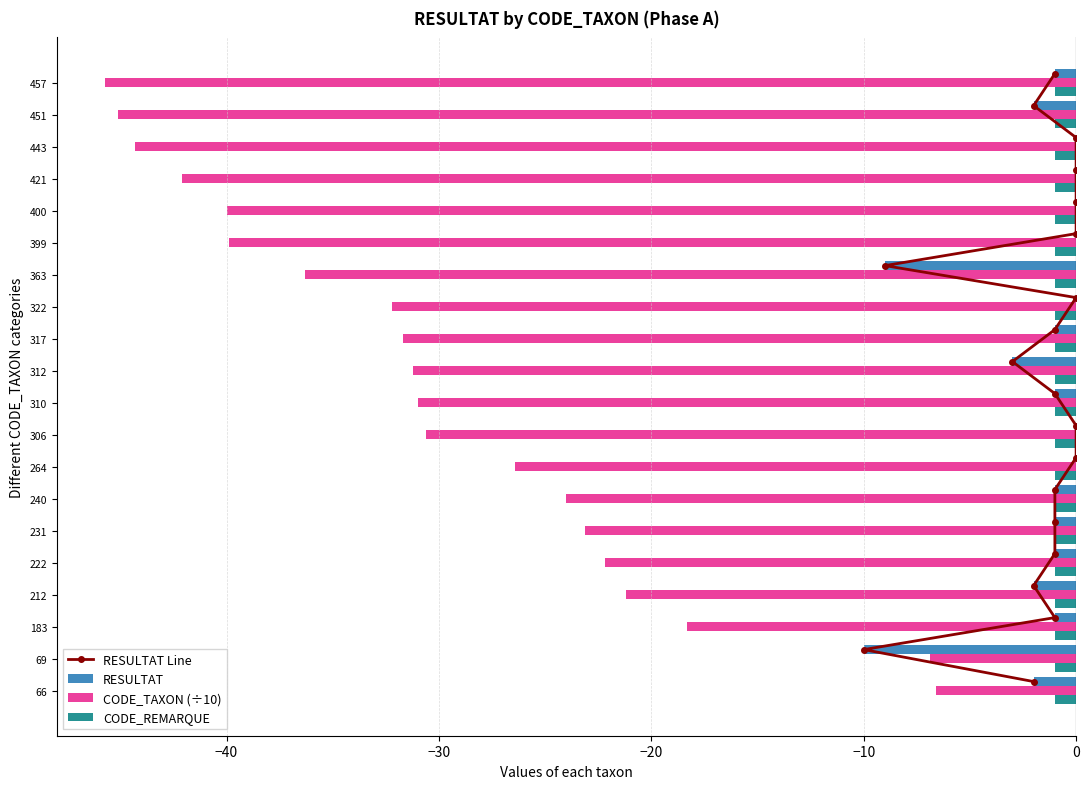

The value of CODE_TAXON (÷10) at 421 is -42.1. True or false?

True